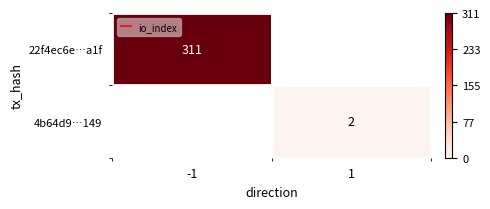

What is the approximate value of 4b64d9…149 at 1?

2.0